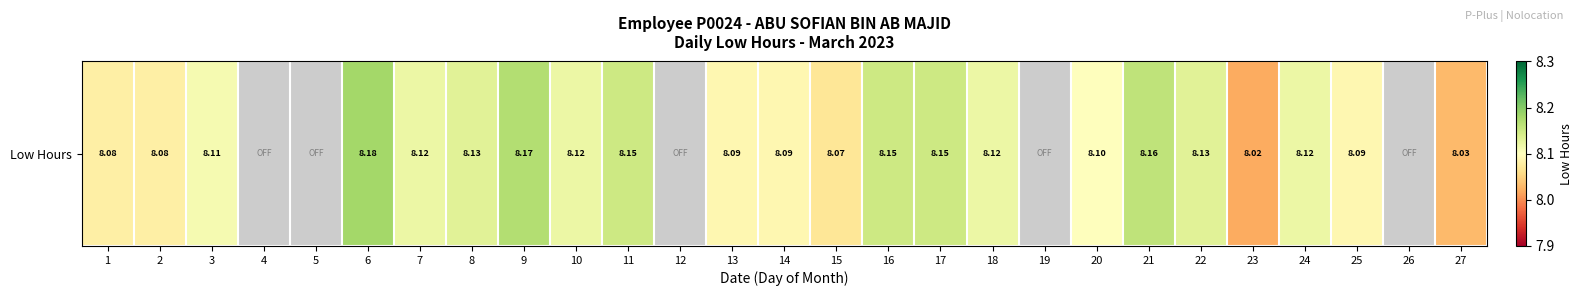

What is the approximate value at 27?

8.0